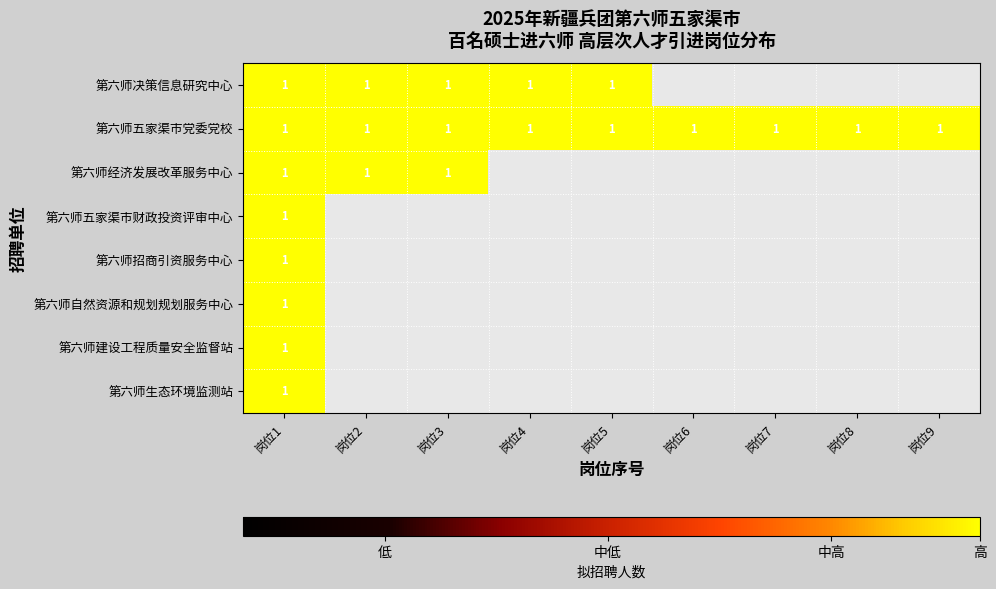

The value of 第六师生态环境监测站 at 岗位1 is 1. True or false?

True